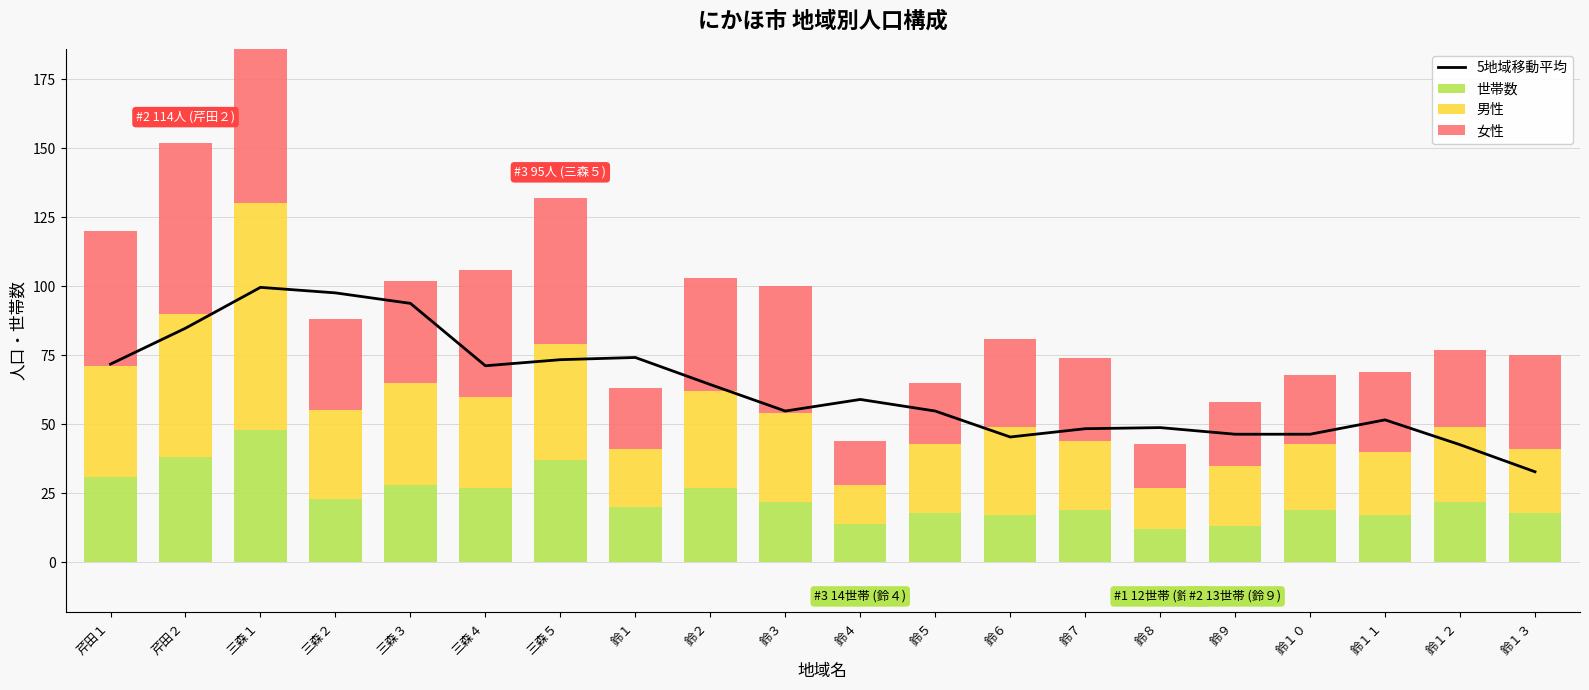

What is the maximum value for 5地域移動平均?

99.6